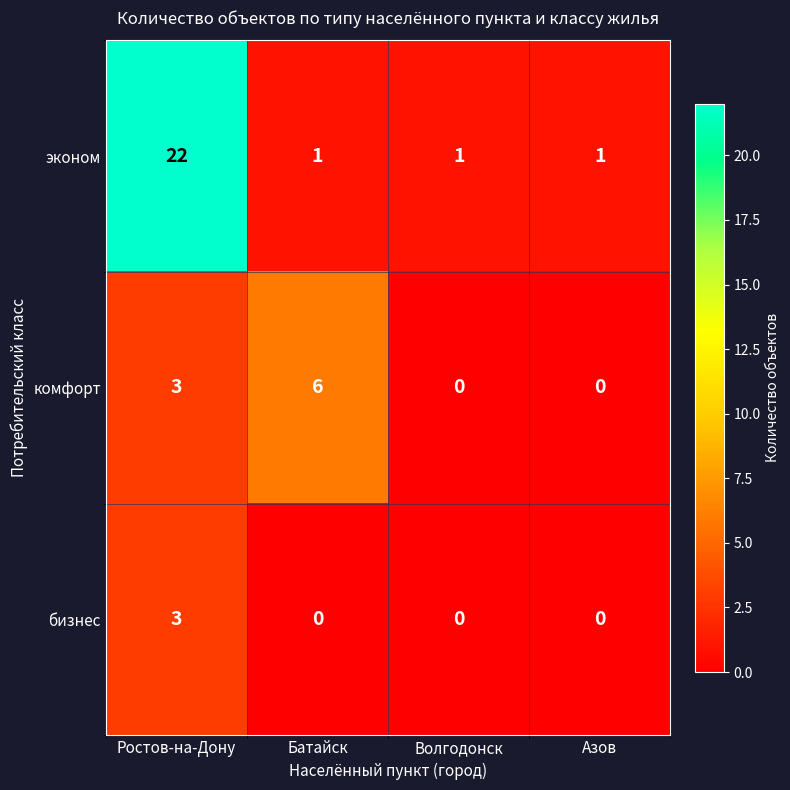

The value of бизнес at Ростов-на-Дону is 3. True or false?

True